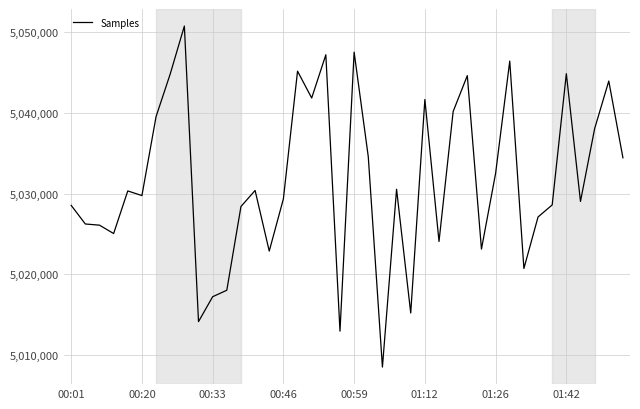

Is this an area chart (filled region under the line)?

No